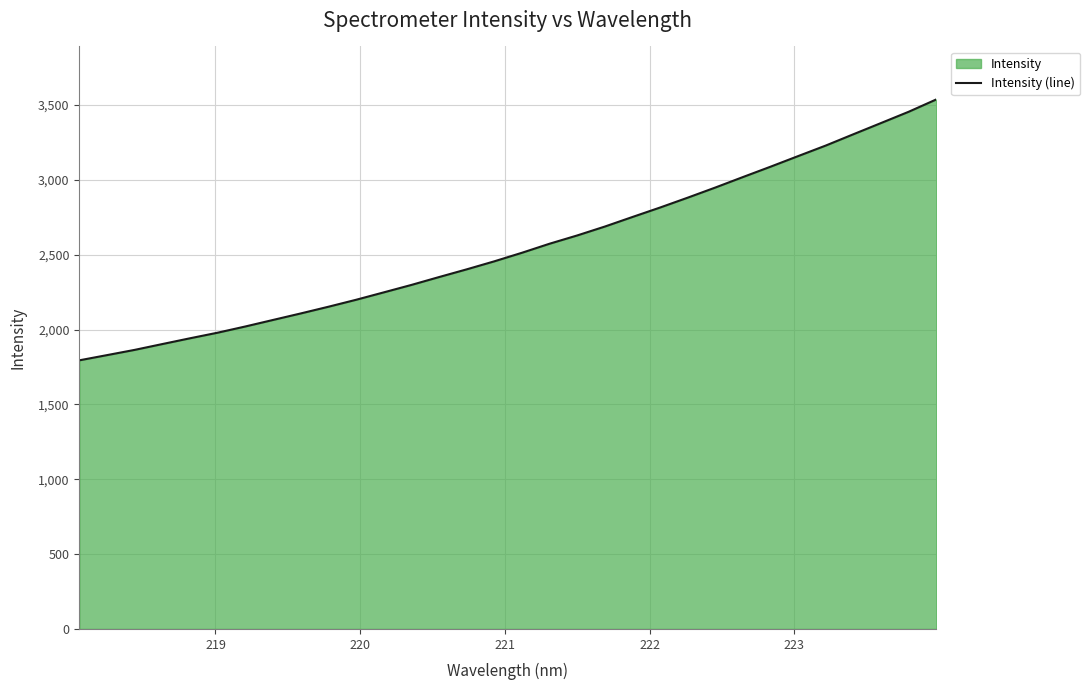

What is the greatest value displayed?

3538.0